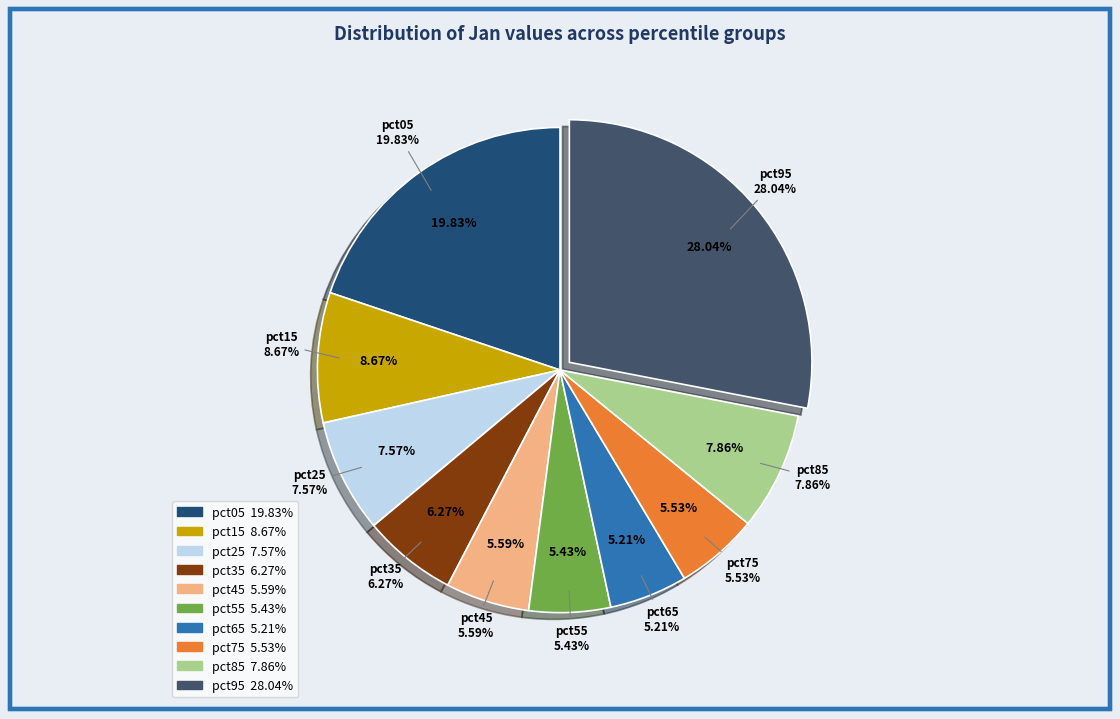

What is the smallest slice in the pie chart?

pct65